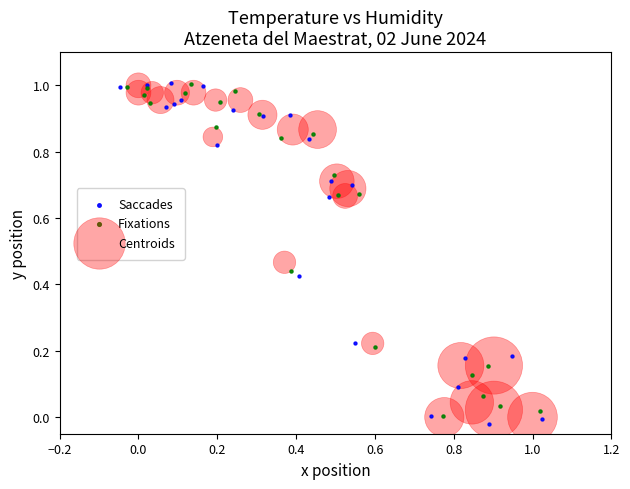

Which series has the widest spread of Y values?

Saccades